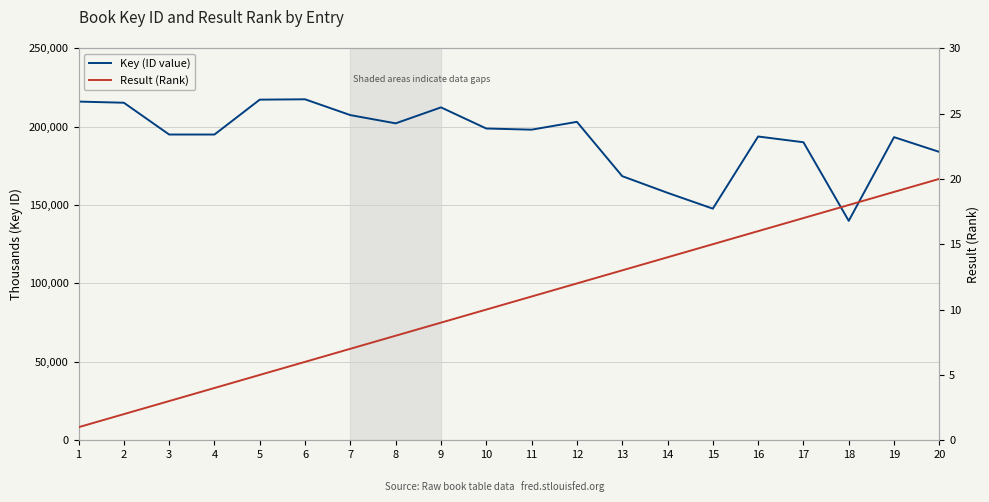

Reading left to right, extract all data points from this chart.

Key (ID value): 215957555	215226789	194952773	194952896	217189562	217412582	207325383	202083130	212260125	198789124	198053180	203035694	168412014	157783528	147689812	193695266	190025541	139920324	193277855	183864123
Result (Rank): 1	2	3	4	5	6	7	8	9	10	11	12	13	14	15	16	17	18	19	20